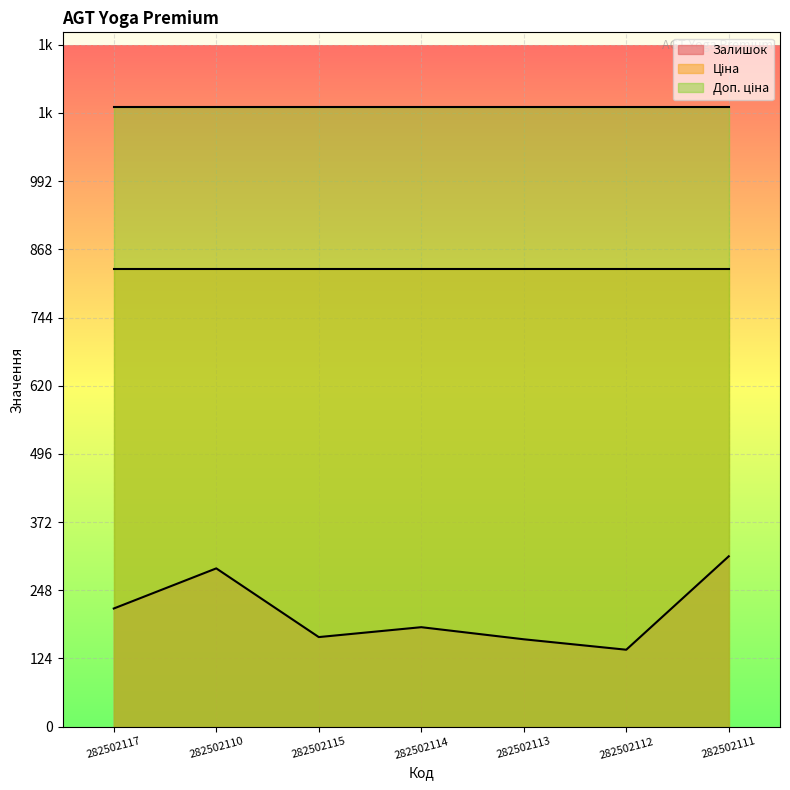

Between 282502110 and 282502111, which is larger?

282502111